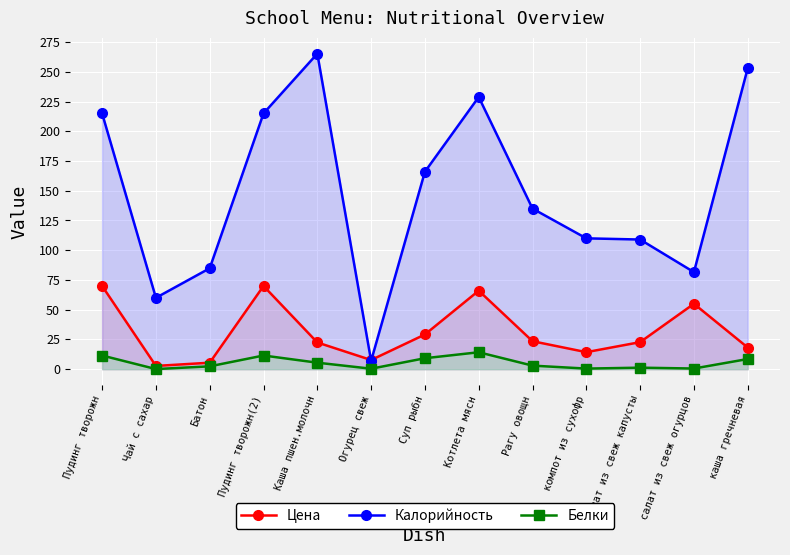

How many interior local peaks does the Калорийность series have?

2